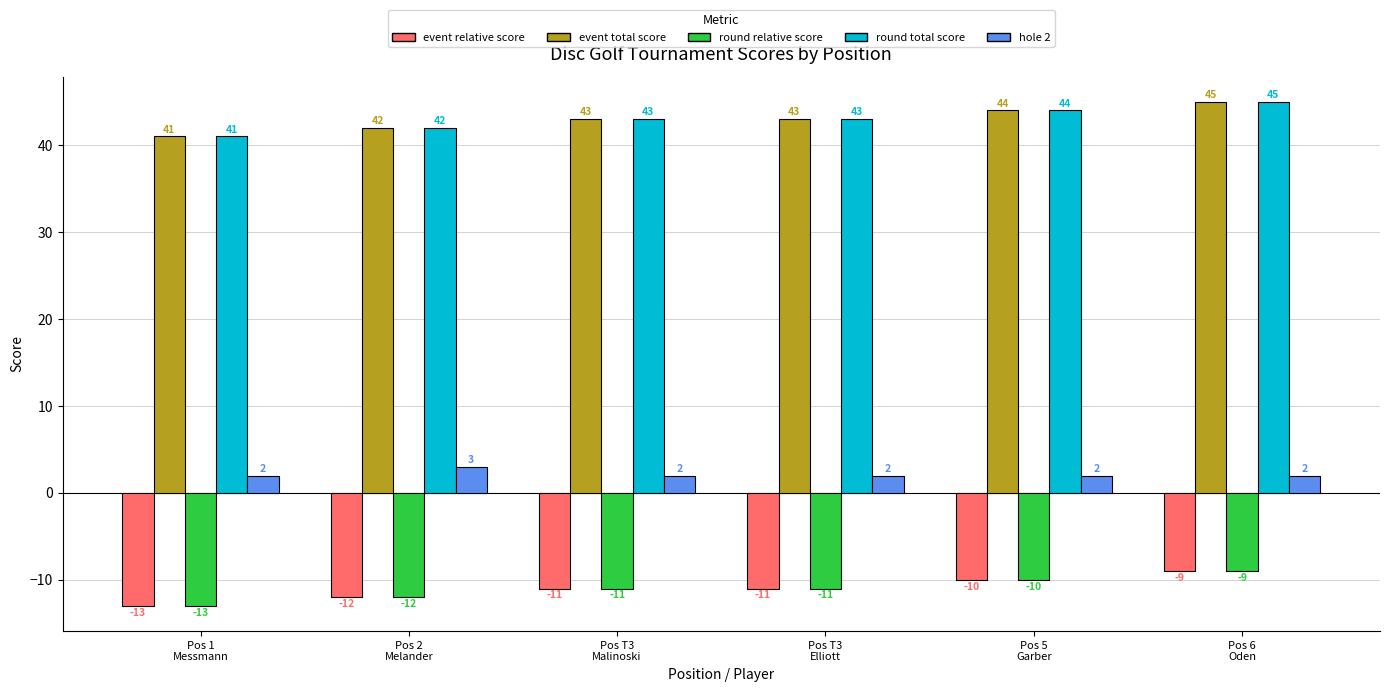

What is the spread (max minus min) of values at Pos 2
Melander?

54